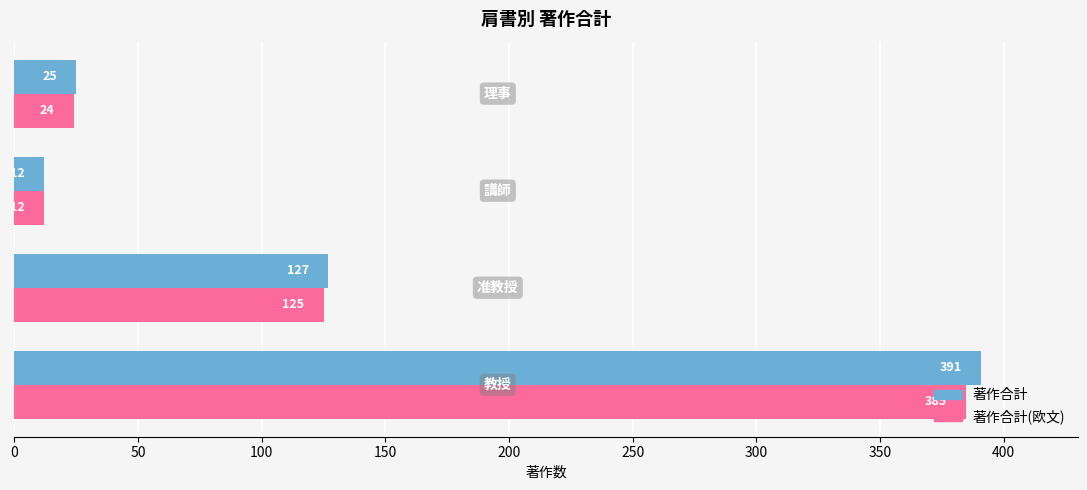

Which series has the widest spread of values?

著作合計